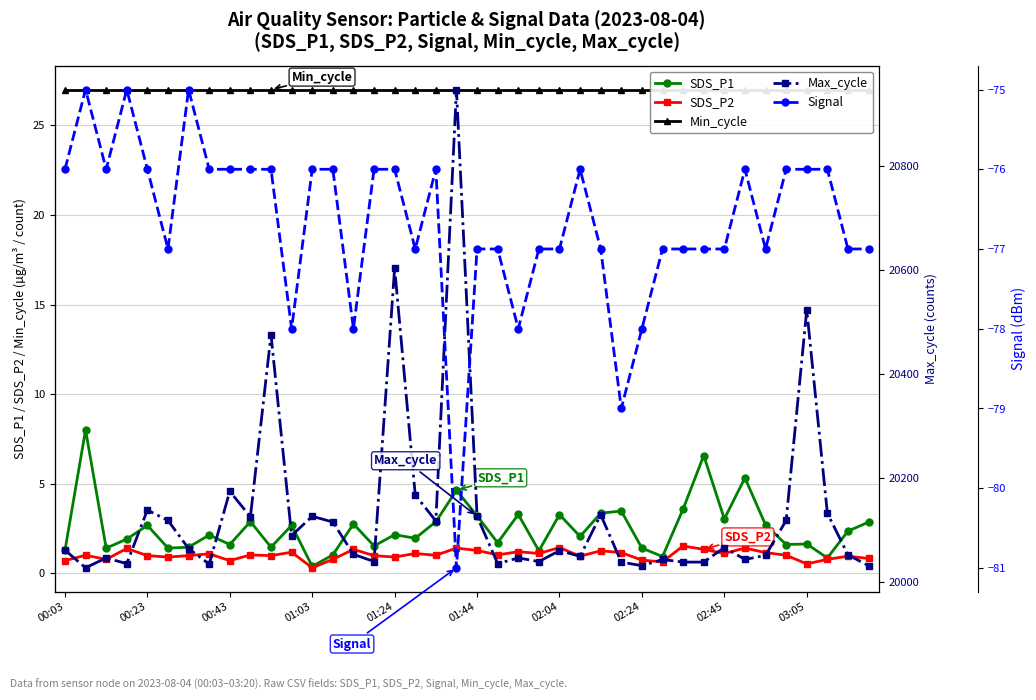

True or false: Max_cycle has a value of 20039.0 at 27.

True